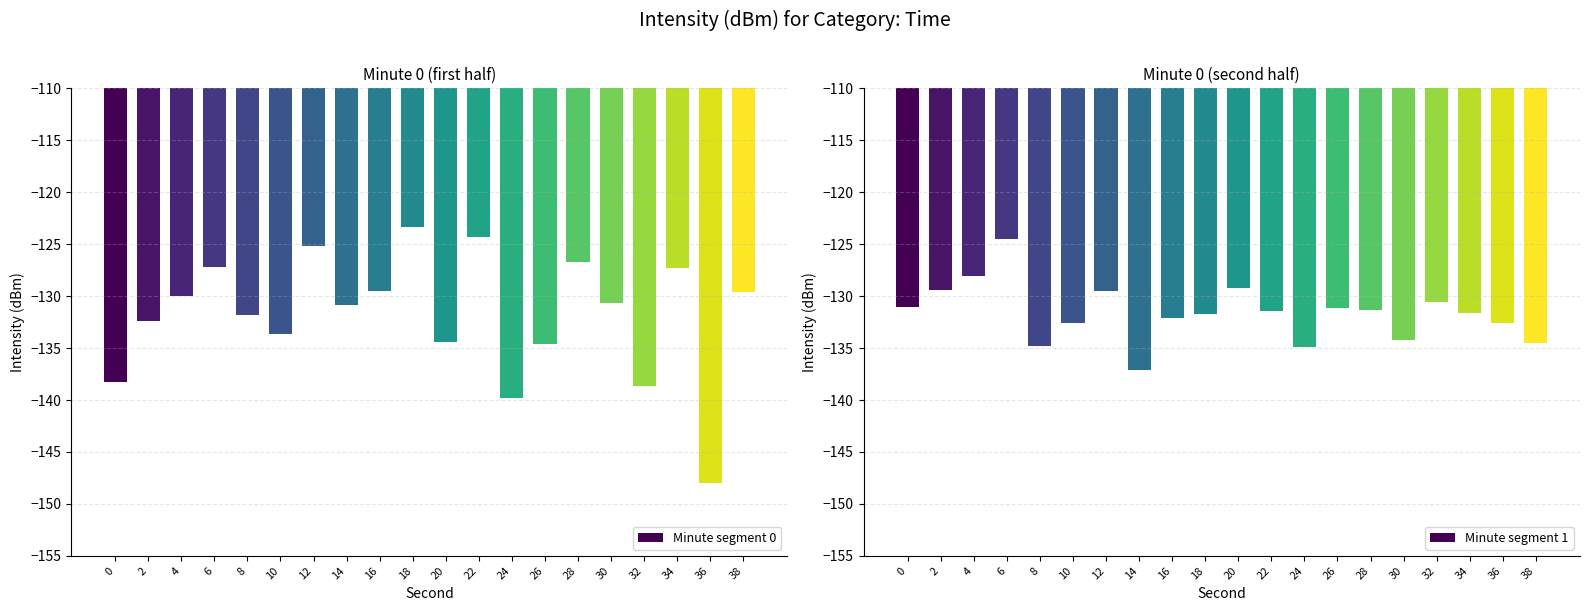

What is the difference between the maximum and minimum values in the Minute segment 1 series?

12.6